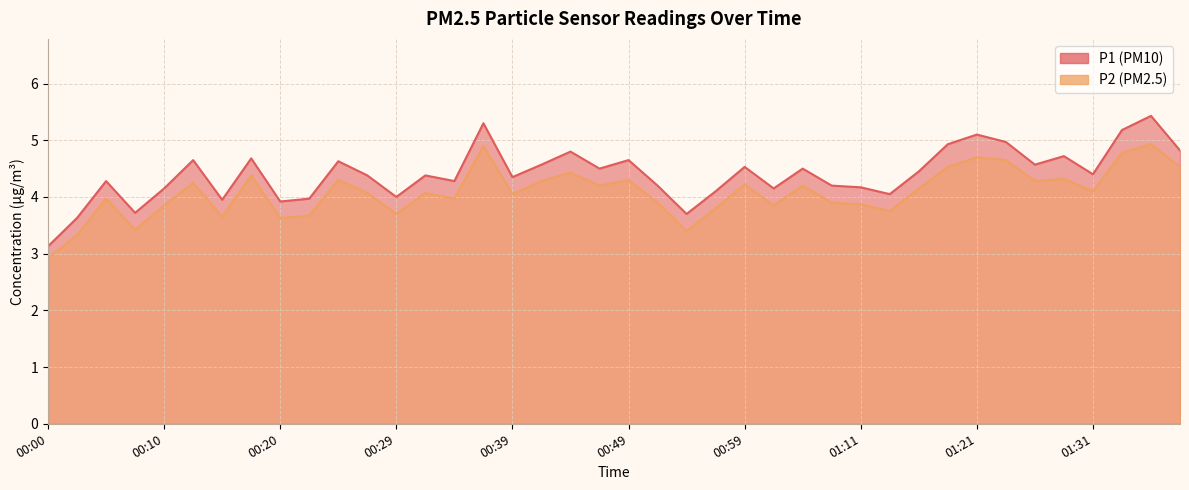

What are all the series names shown in the legend?

P1, P2